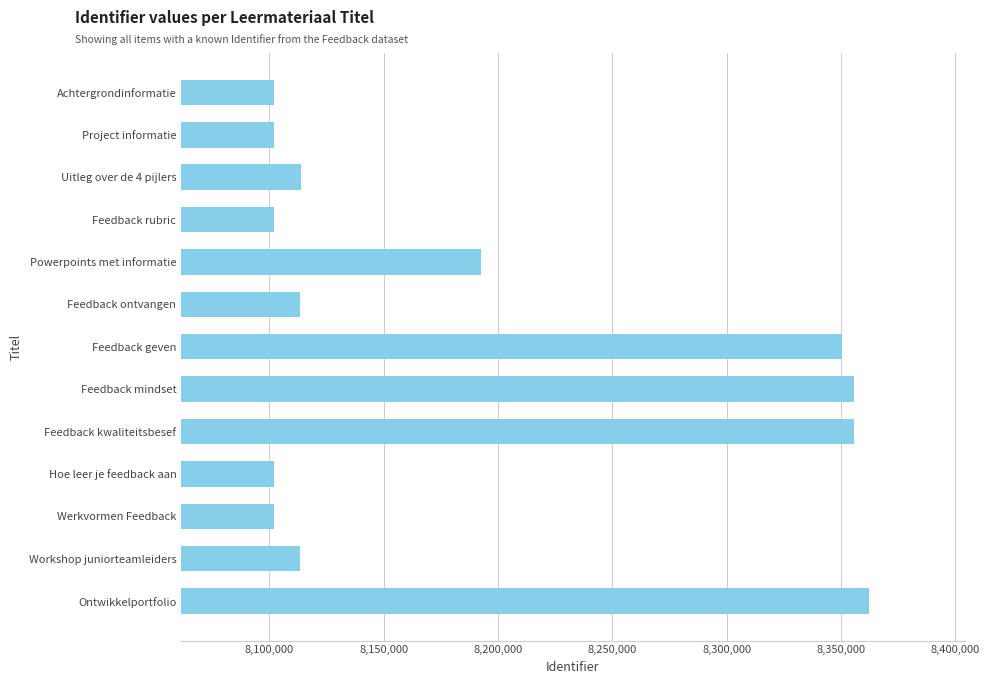

What is the average value?

8189689